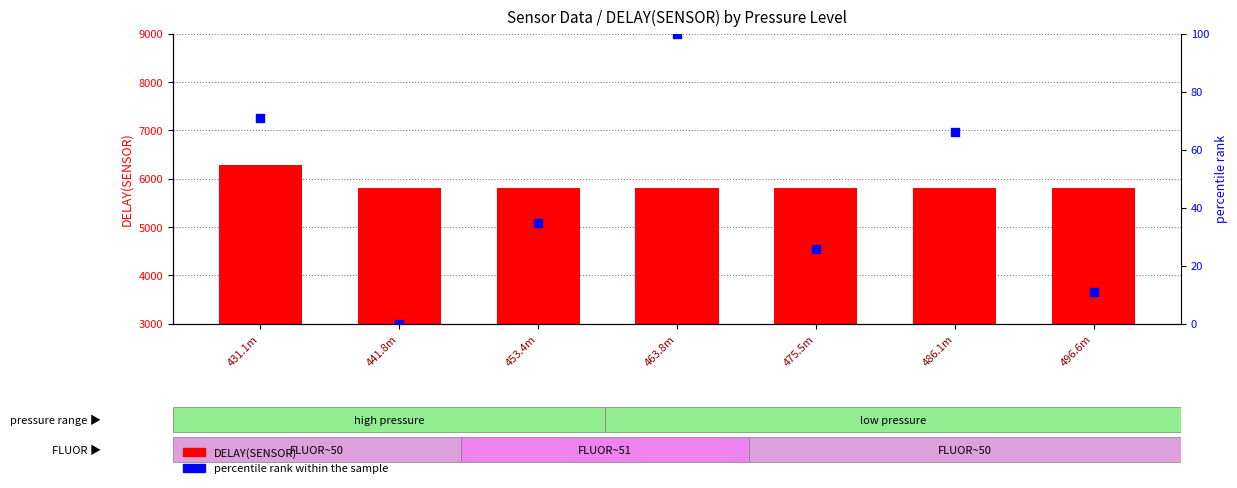

At how many categories does at least one series exceed 2190?

7